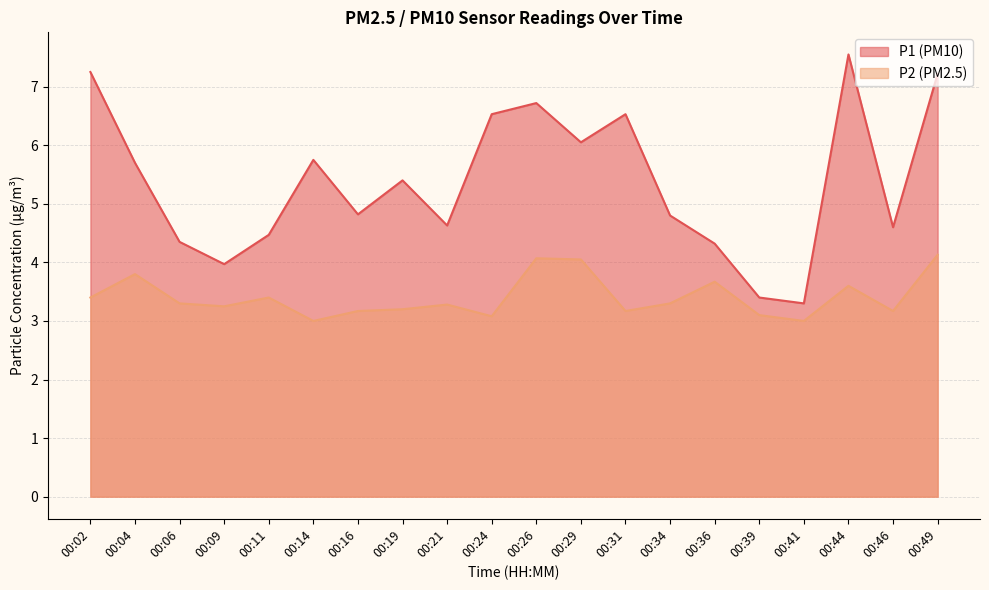

What is the maximum value for P1?

7.5